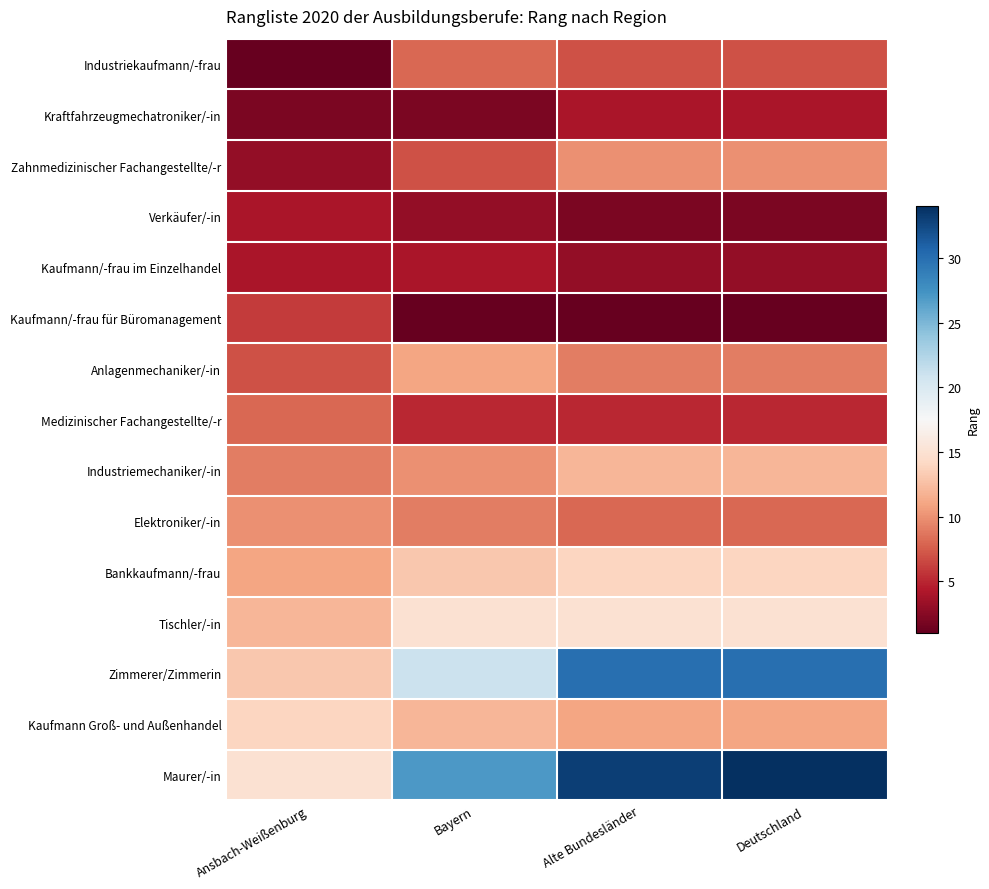

Which series has the widest spread of values?

Maurer/-in